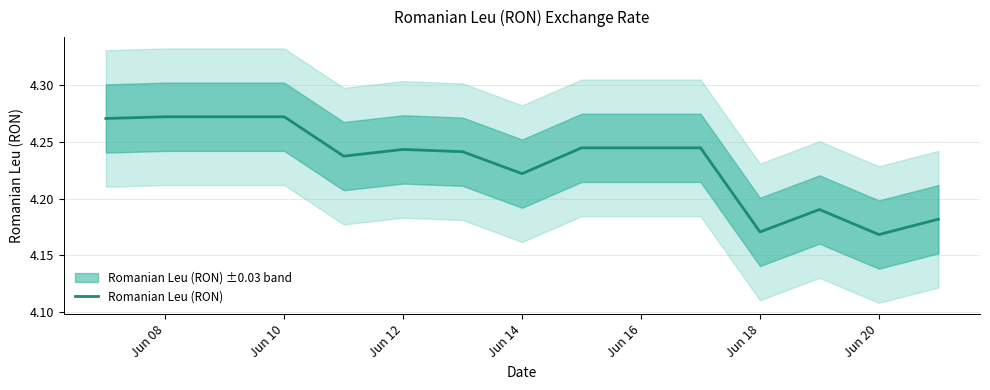

The value of Romanian Leu (RON) at Jun 16 is 1.9. True or false?

False